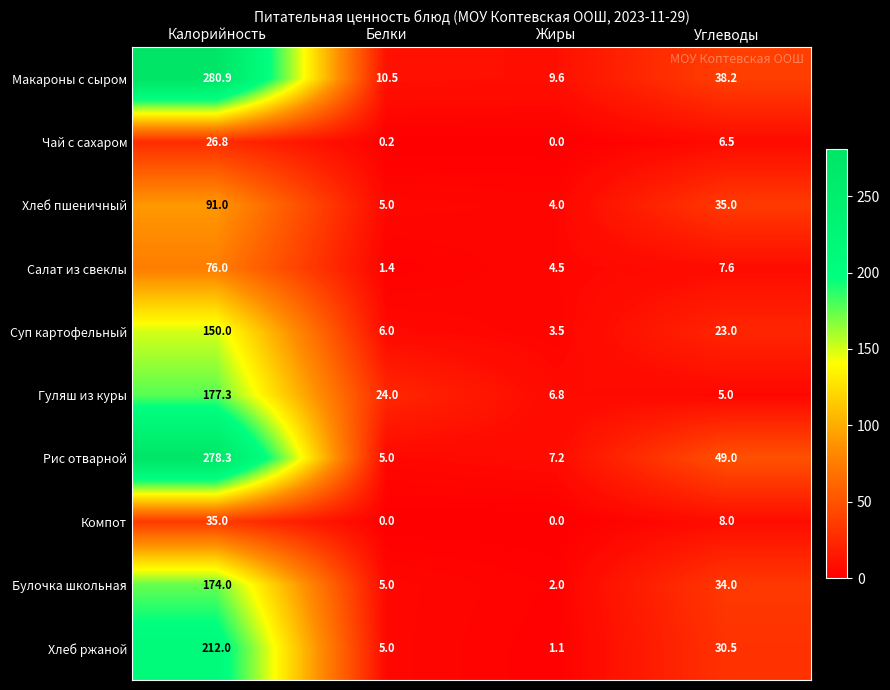

True or false: Булочка школьная has a value of 8.0 at Белки.

False